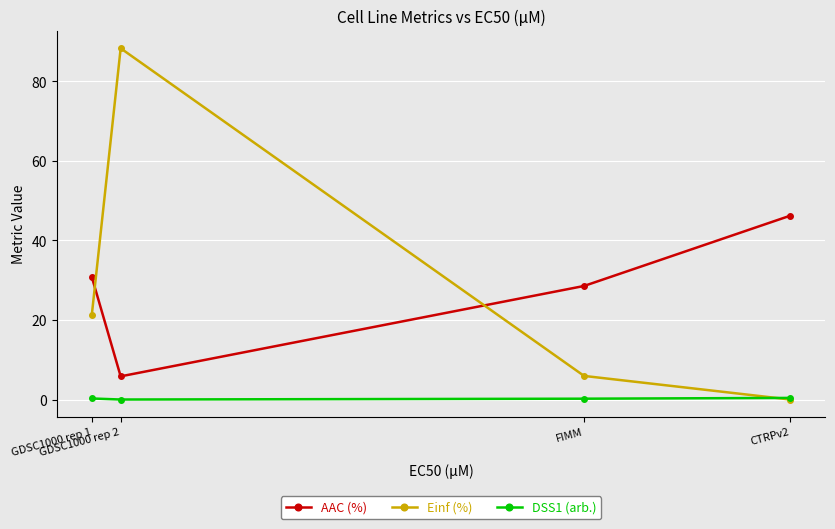

Which series has the largest range (max minus min)?

Einf (%)